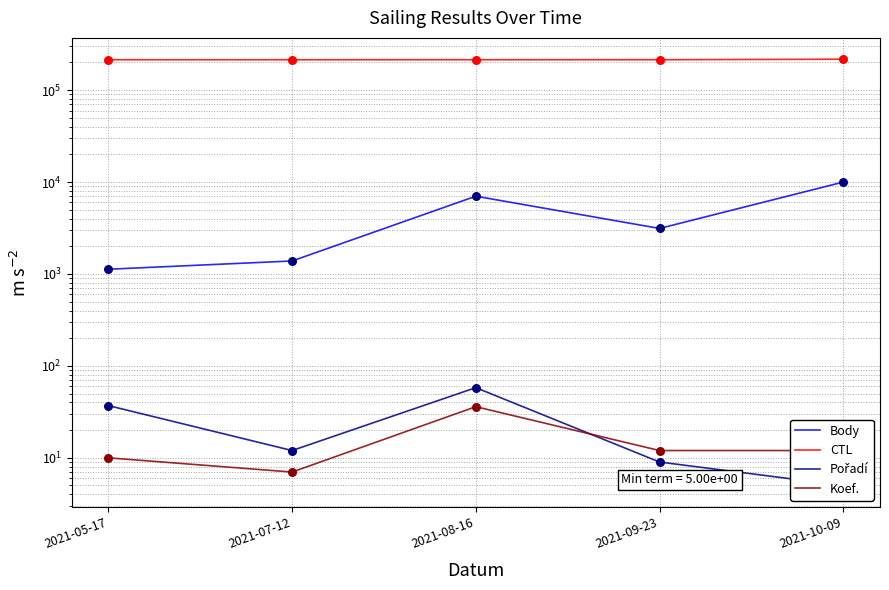

What are all the series names shown in the legend?

Body, CTL, Pořadí, Koef.